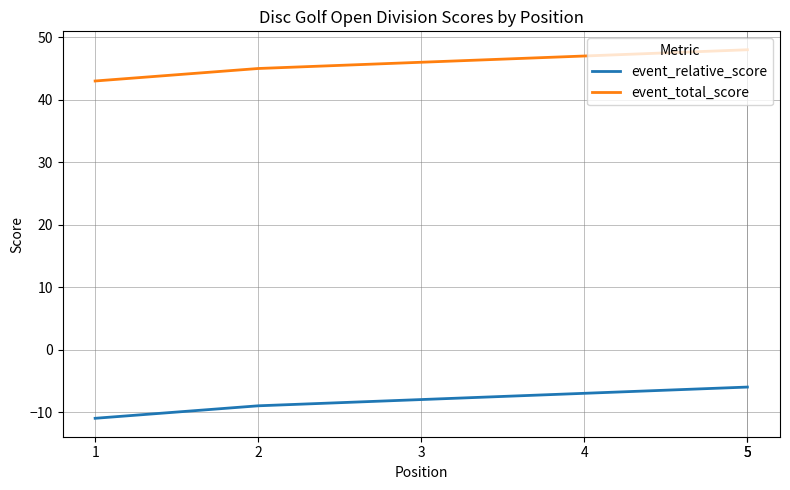

At which label does event_relative_score reach its peak?

5